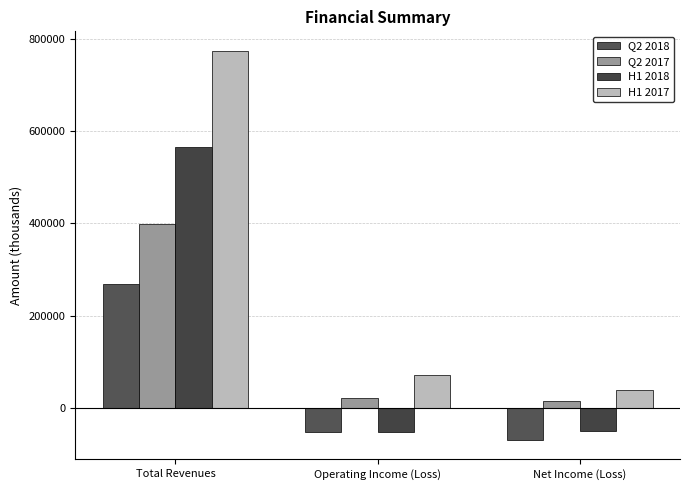

Reading left to right, transcribe all the data shown in this chart.

Q2 2018: 268861	-52375	-69274
Q2 2017: 399289	20824	15949
H1 2018: 564371	-51863	-49953
H1 2017: 773515	71683	39488